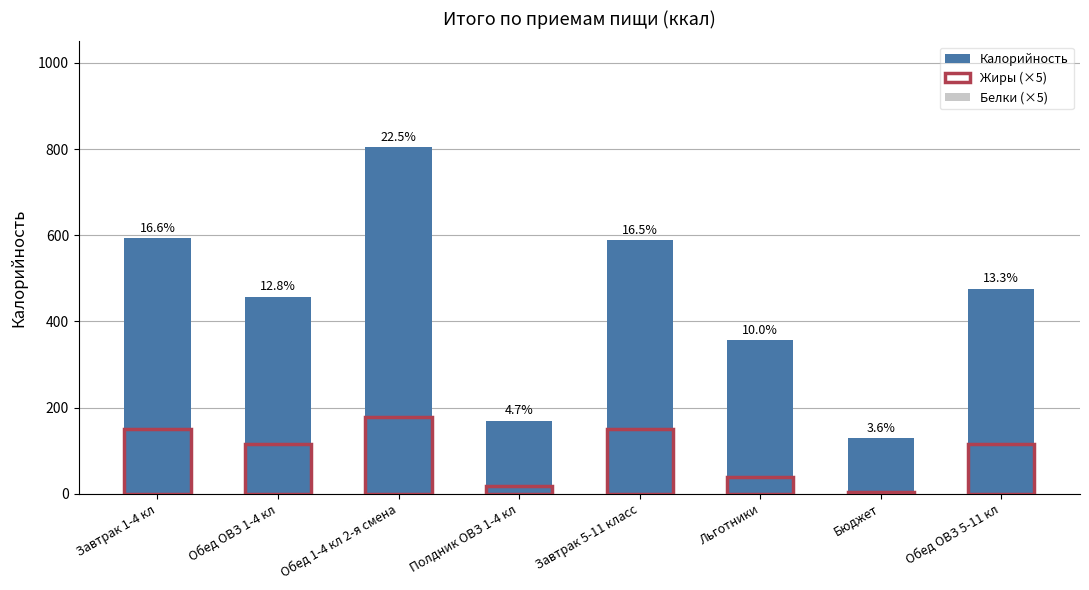

Reading right to left, transcribe all the data shown in this chart.

Калорийность: 475.9	129.2	356.8	588.8	169.6	803.8	457.6	592.8
Жиры (×5): 115.2	2.9	39.4	151.2	16.9	178.4	114.7	151.3
Белки (×5): 69.2	8.1	43.4	91.9	7.0	105.3	65.8	91.9